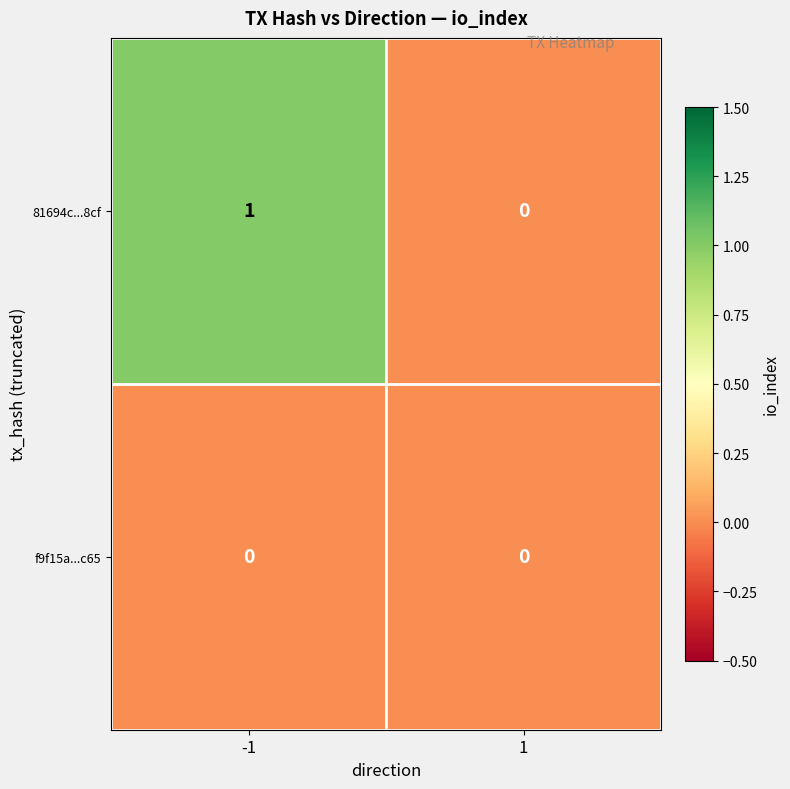

Which label corresponds to the largest value in the chart?

-1